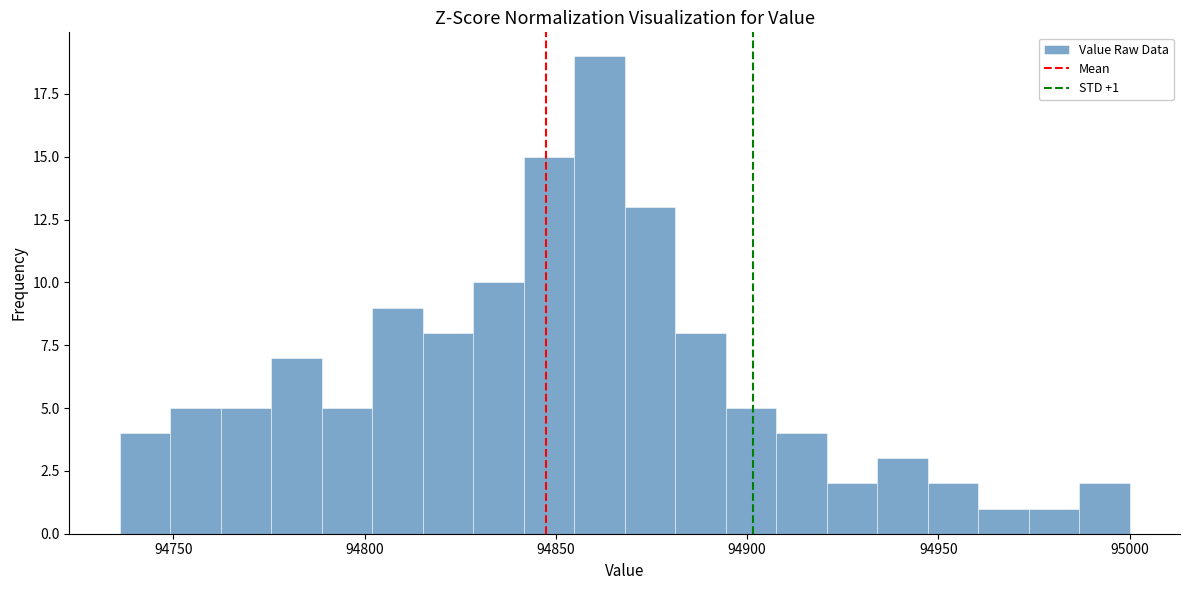

Around what value on the x-axis is the tallest bar? Give the approximate position of its centre, as read against the axis.

94860